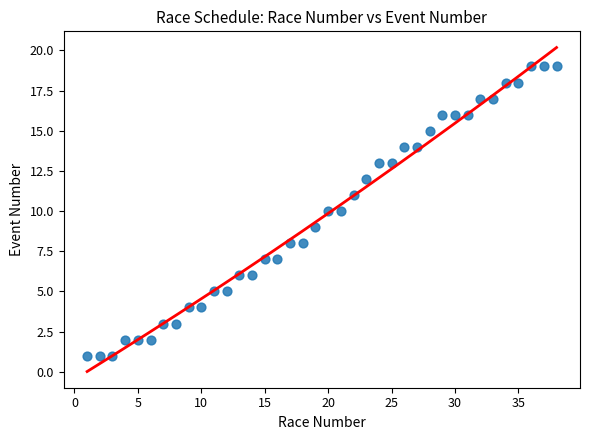

What is the range of X values (max minus min)?

37